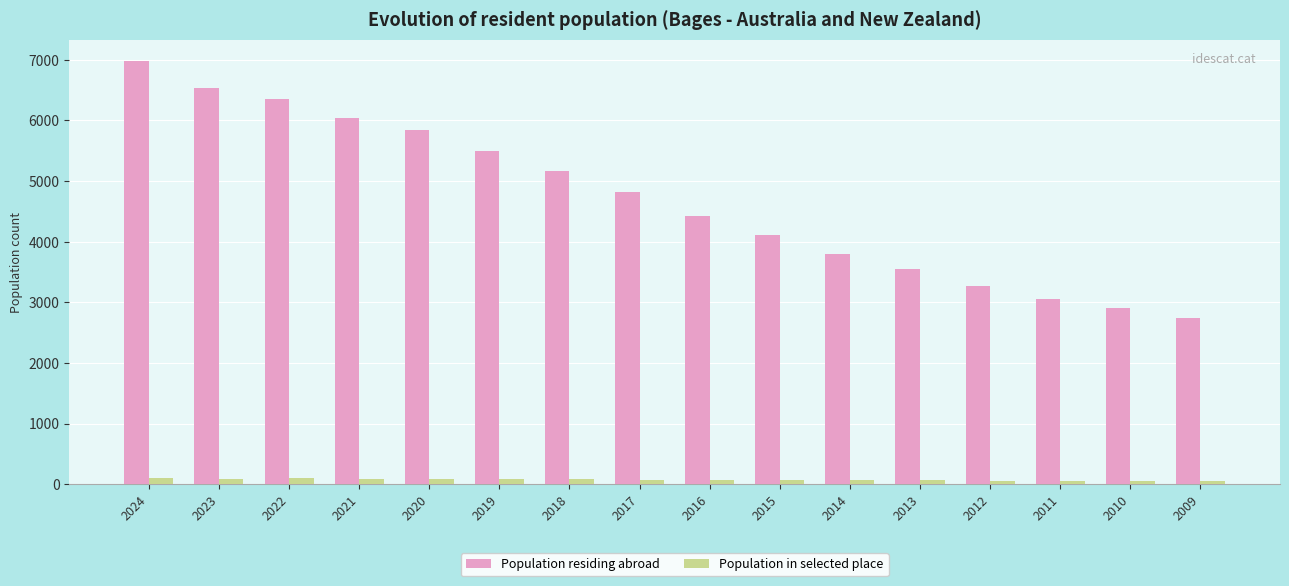

What is the value of the Population in selected place bar at the 15th from the left?

57